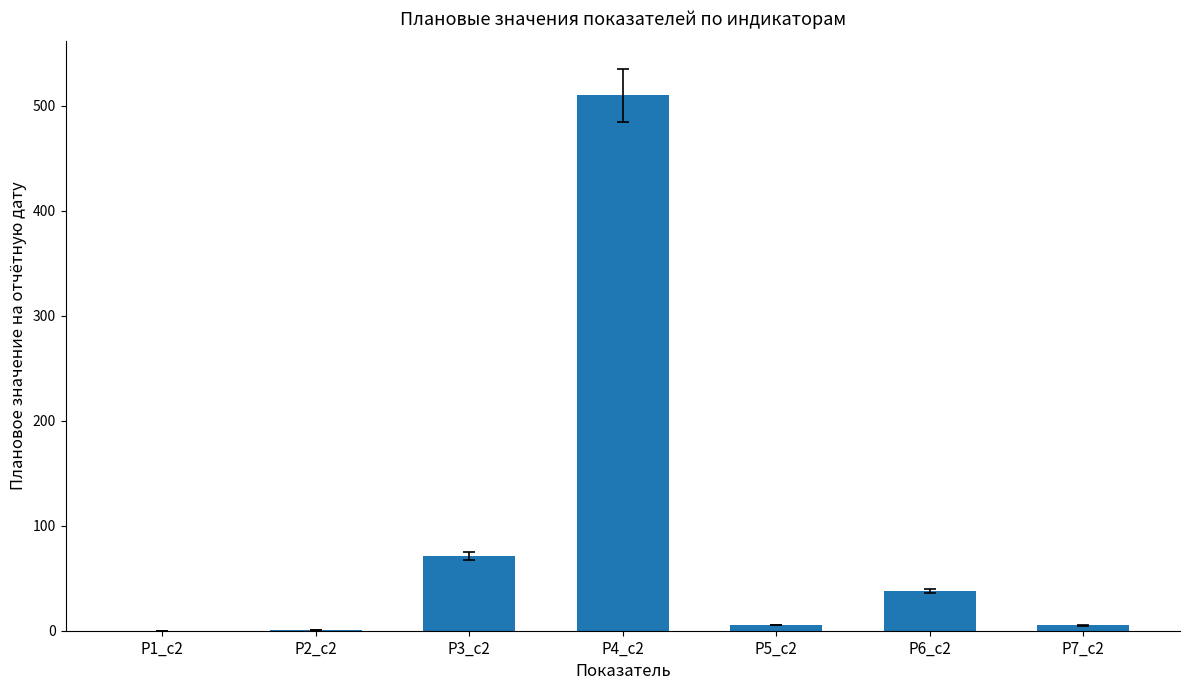

Where is the data nearest to the value 254?

Р3_c2